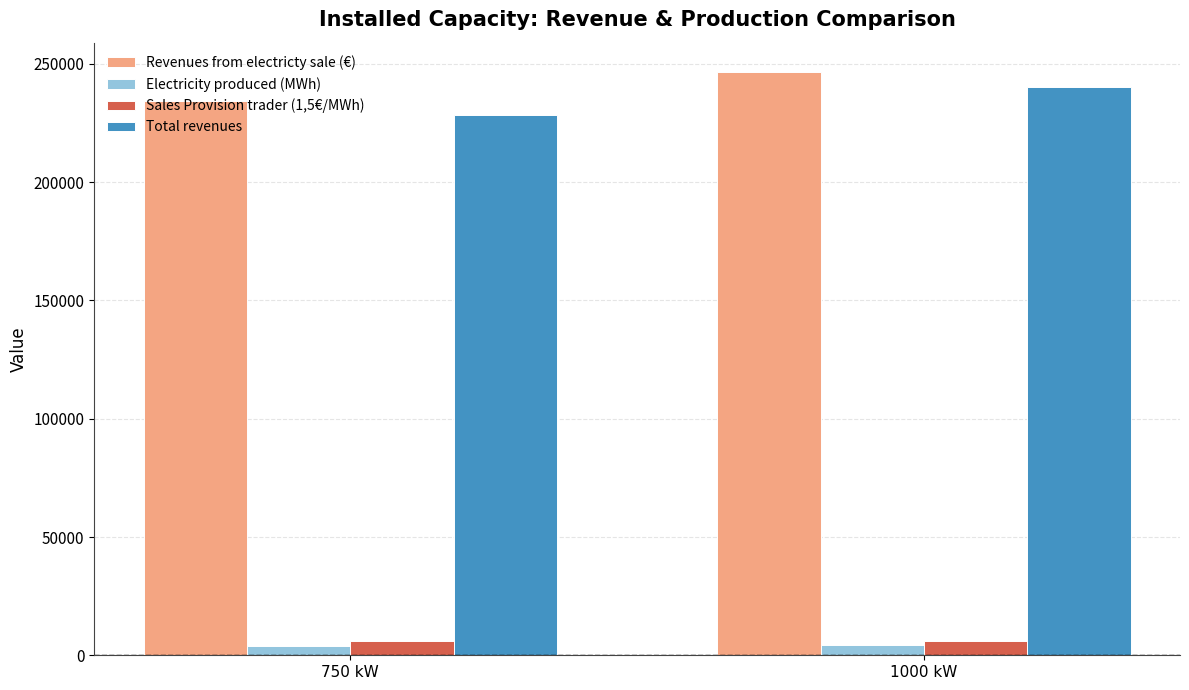

At which category is the sum across all series the highest?

1000 kW